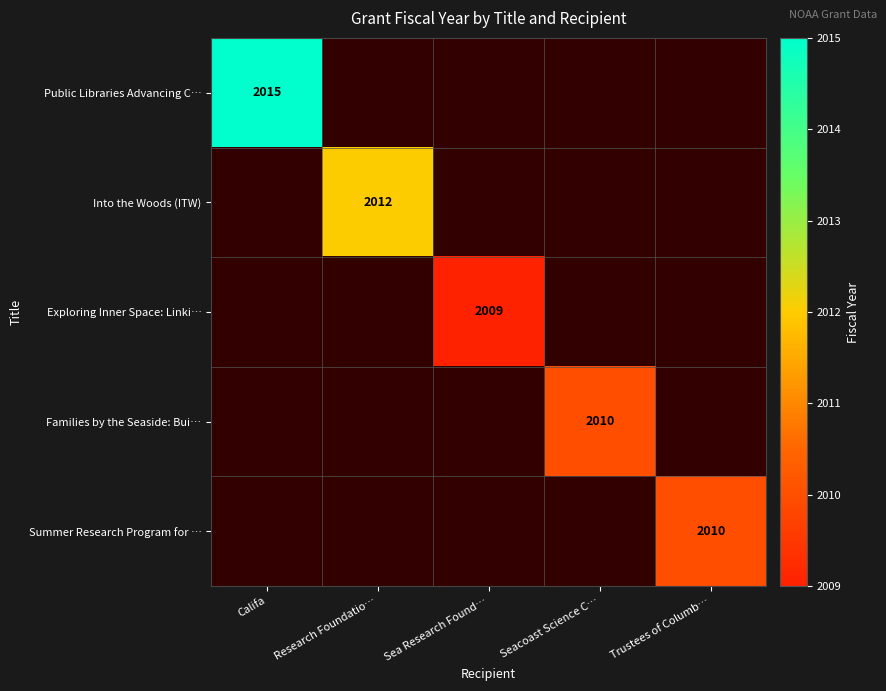

How many values in Families by the Seaside: Bui… are above zero?

1